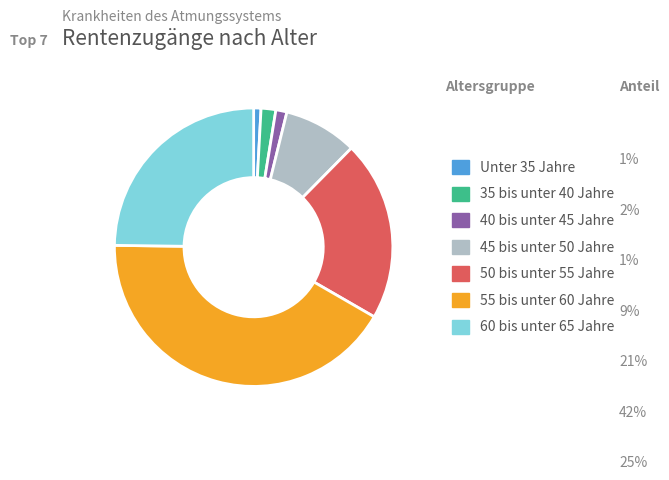

Does 45 bis unter 50 Jahre account for over 50% of the chart?

No